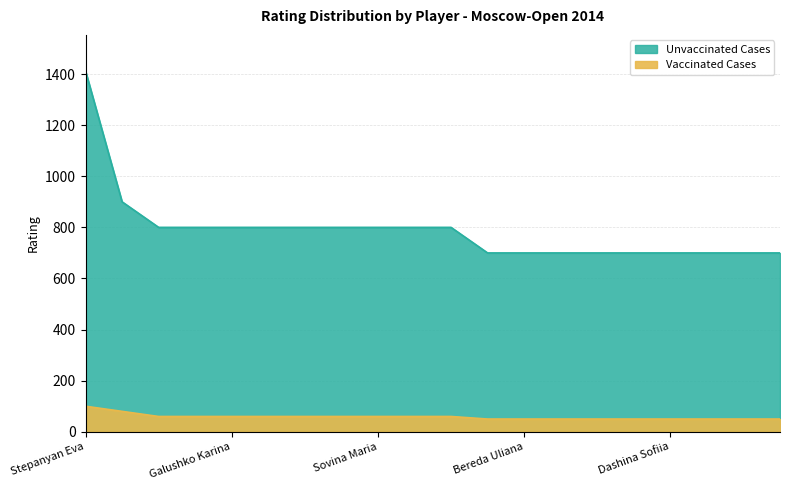

At which label does Unvaccinated Cases first exceed 800?

Stepanyan Eva